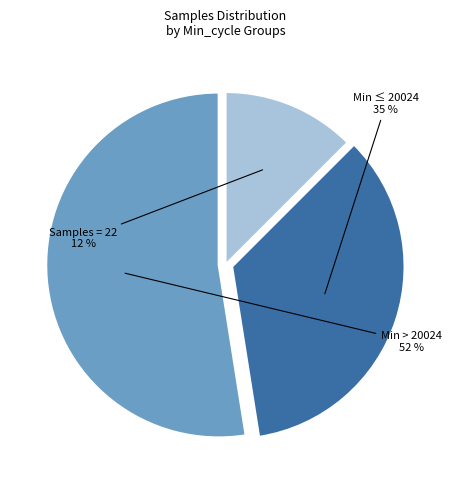

To the nearest percent, what is the average slice percentage?

33%